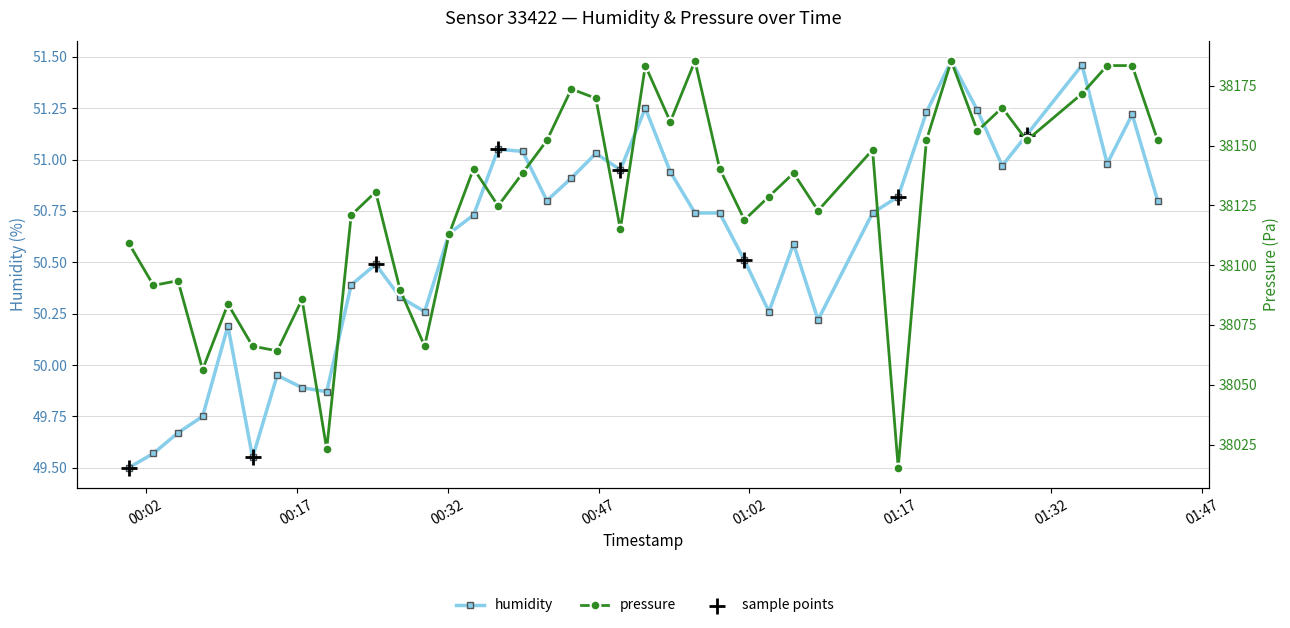

What is the total value across all series at 2023-08-12T01:24:39?

38207.3